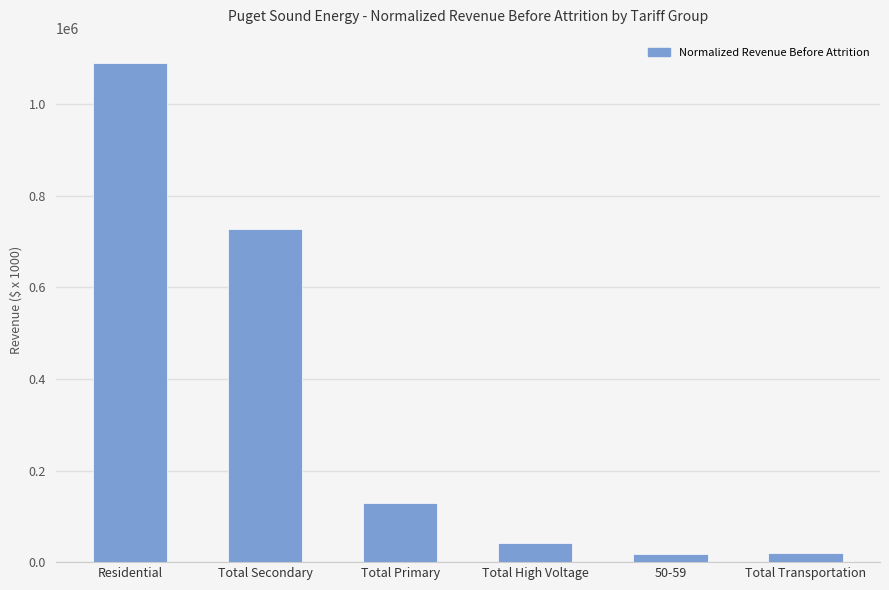

What is the value of the 1st bar from the left?

1090957.5